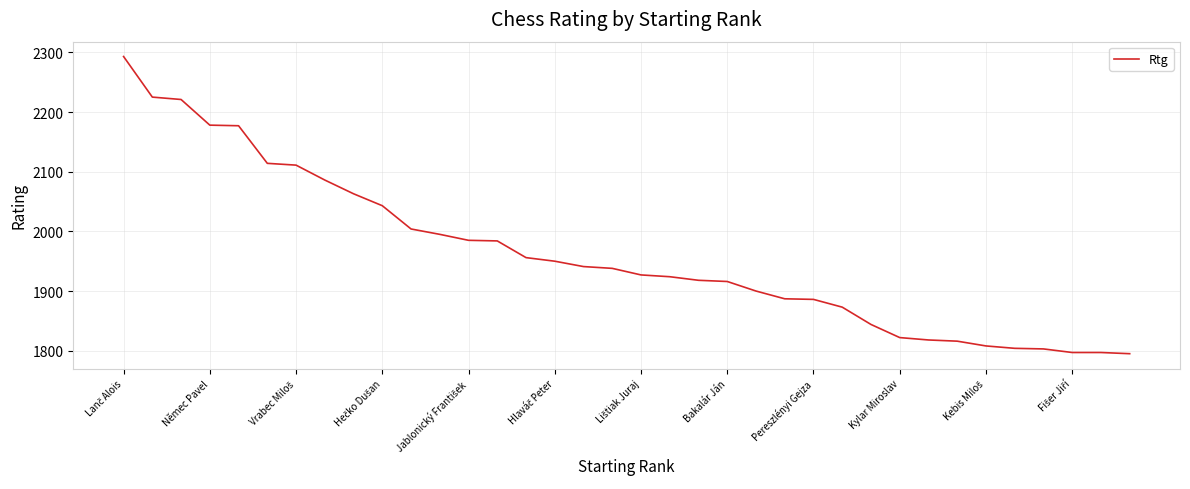

What is the minimum value shown in the chart?

1795